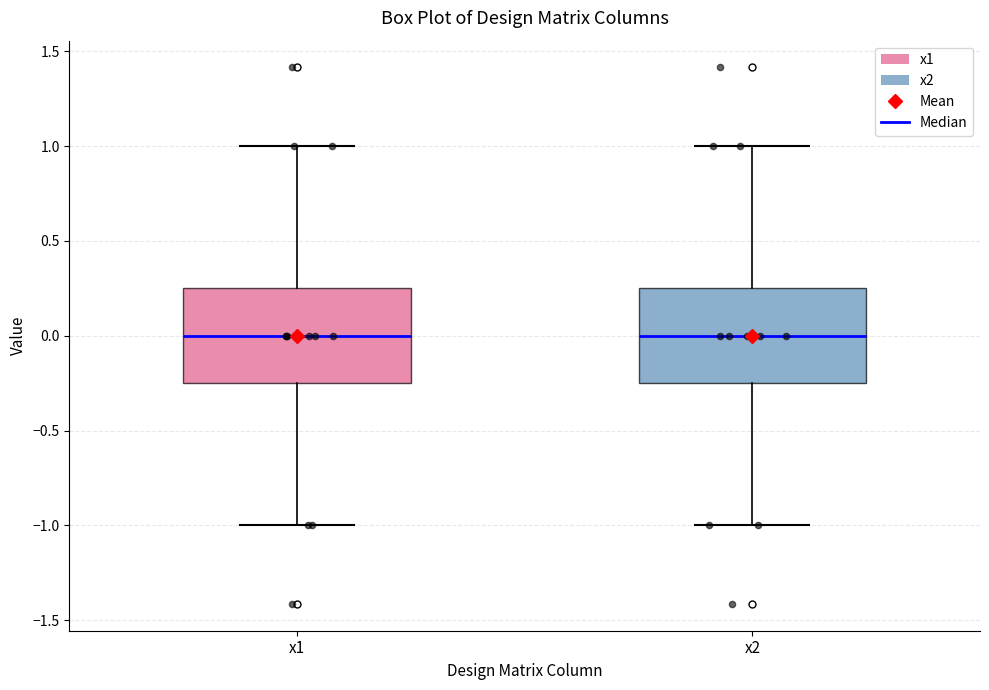

Where does the median line of the box for x2 sit on the y-axis? The values are not printed on the chart, so give them approximately, as read against the axis.

0.00